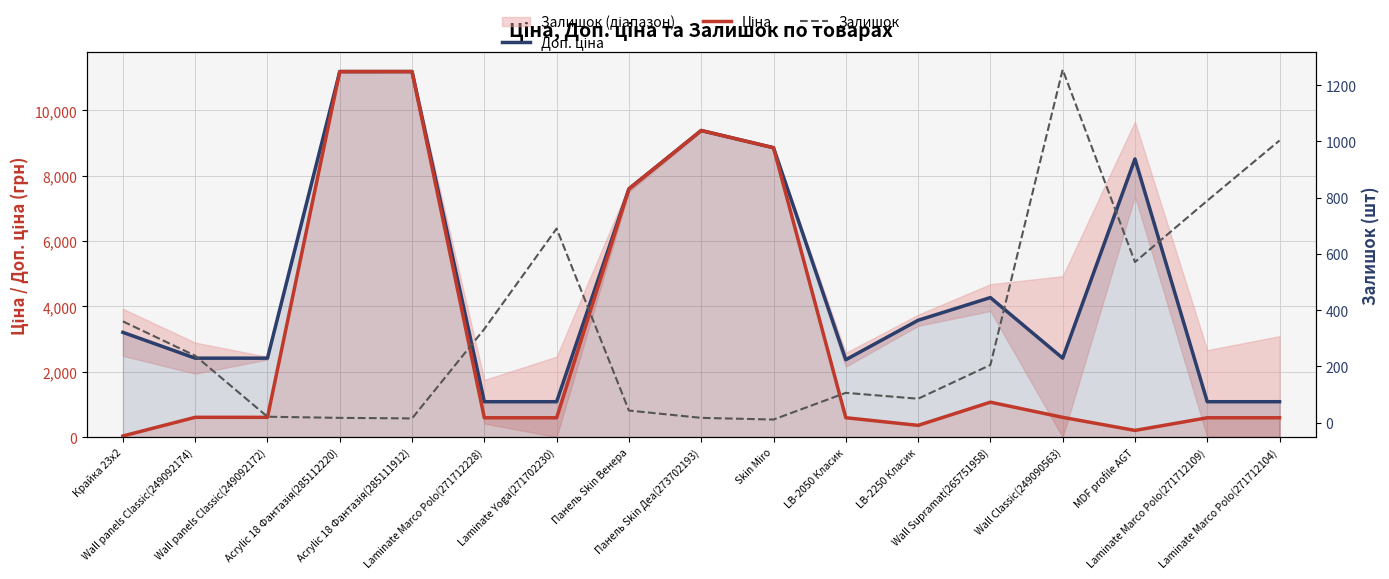

Is it true that Залишок equals 43.0 at Панель Skin Венера?

True